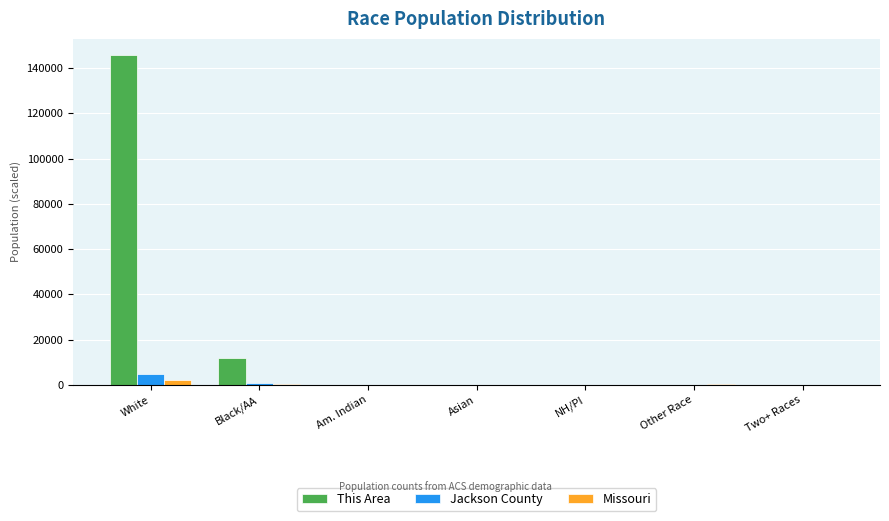

At which label does Jackson County reach its peak?

White